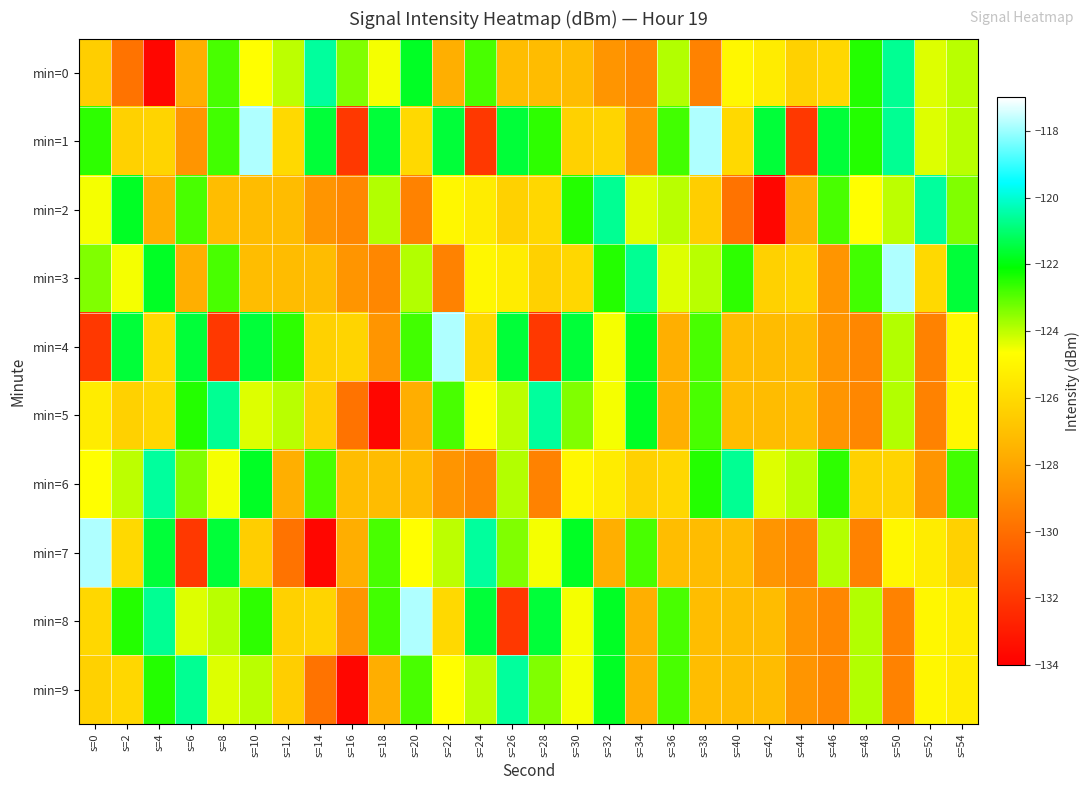

Between s=12 and s=24, which is larger?

s=24